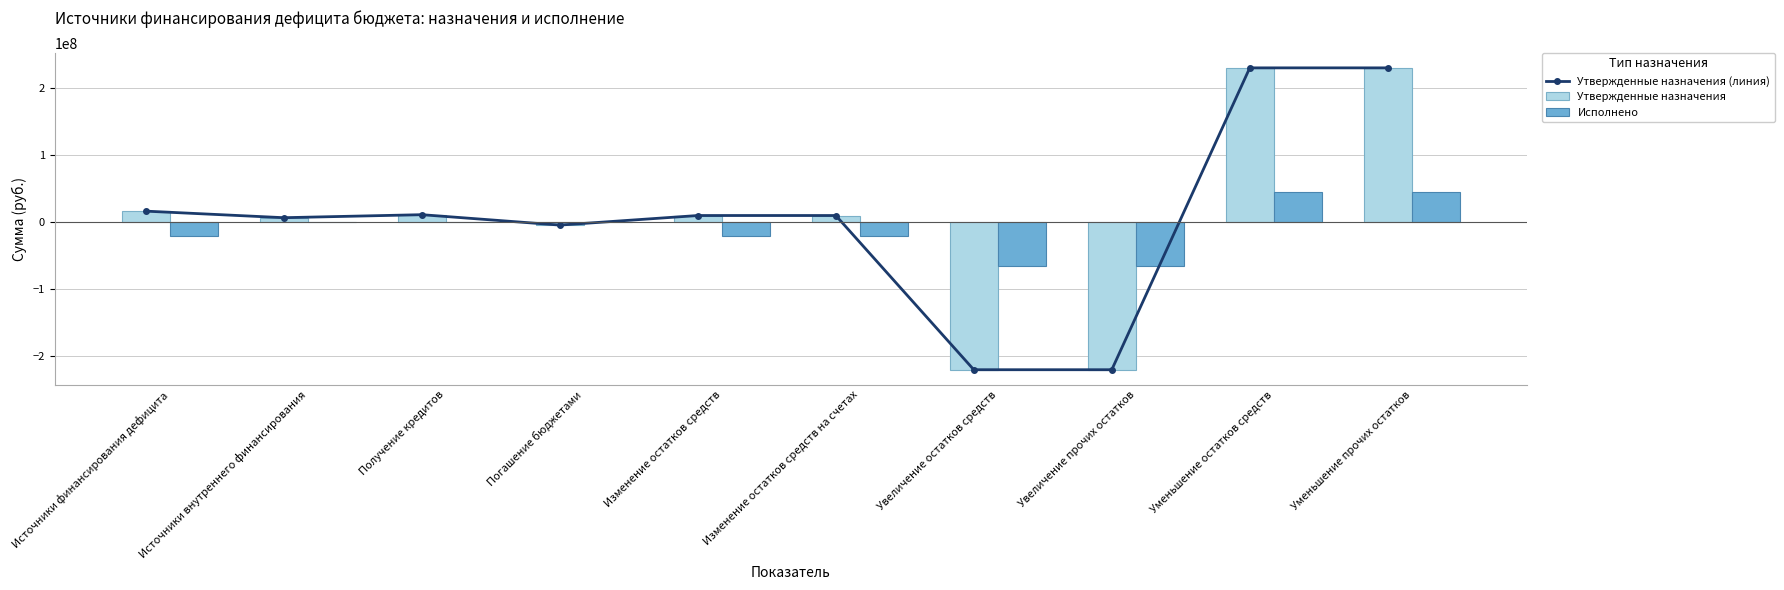

What is the total value across all series at Изменение остатков средств?

-1122697.7